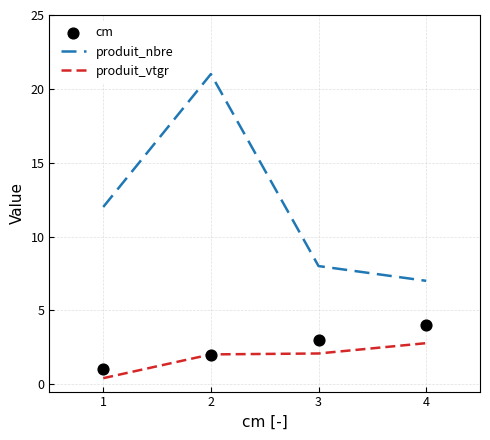

Which series has the largest Y range (max minus min)?

produit_nbre